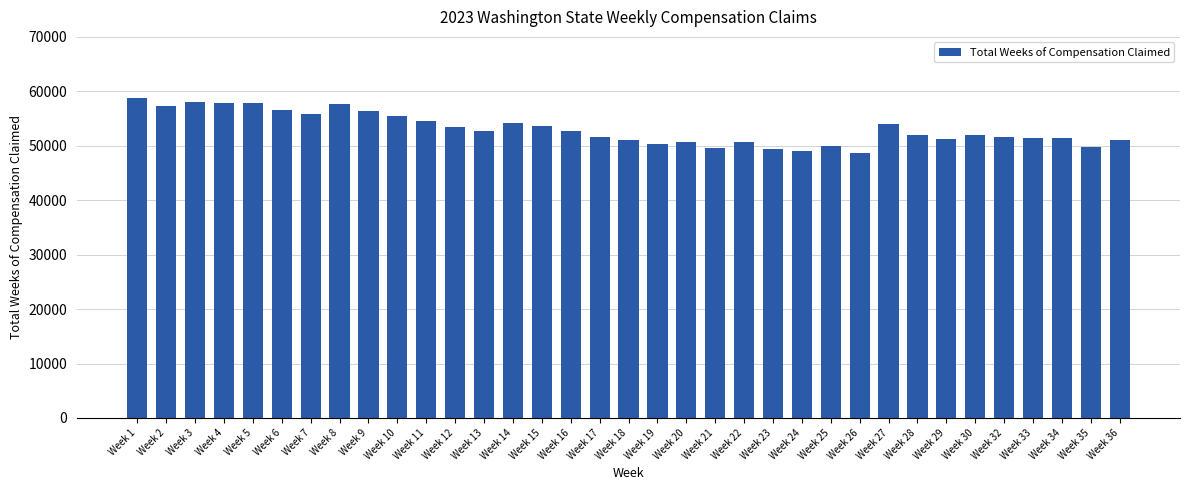

What is the value of the 11th bar from the left?

54479